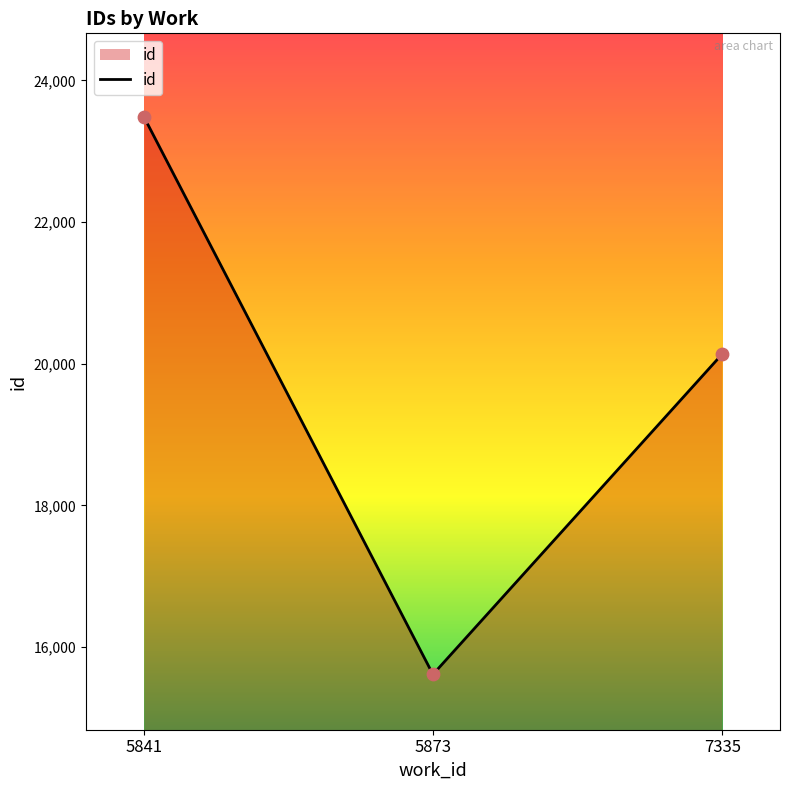

What is the change in value from 5873 to 7335?

+4522.4